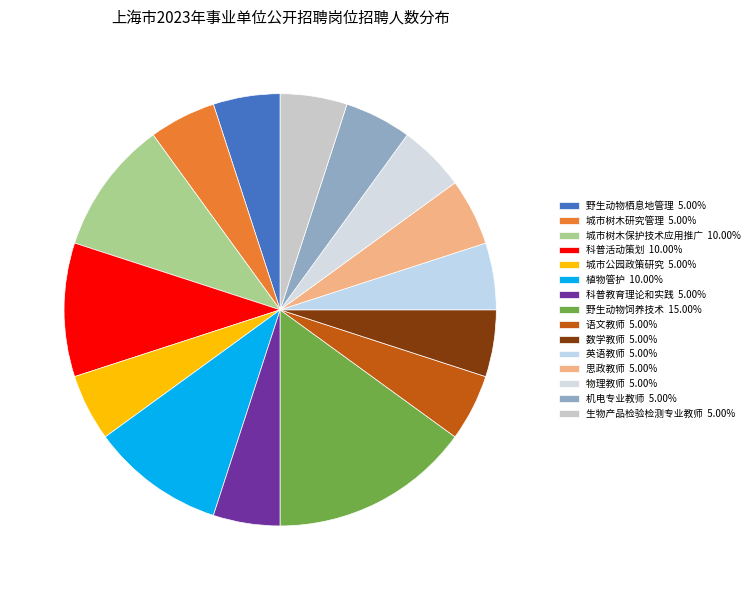

Count the number of slices in the pie.

15